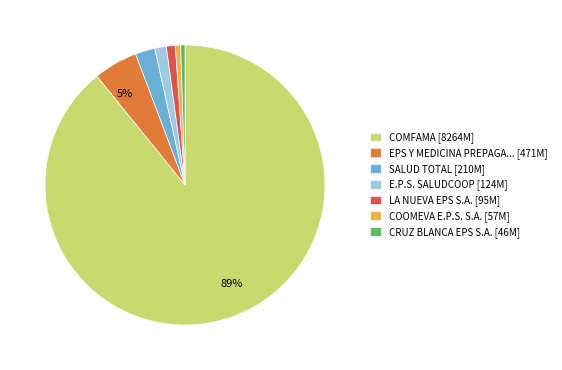

Does any single category account for the majority?

Yes